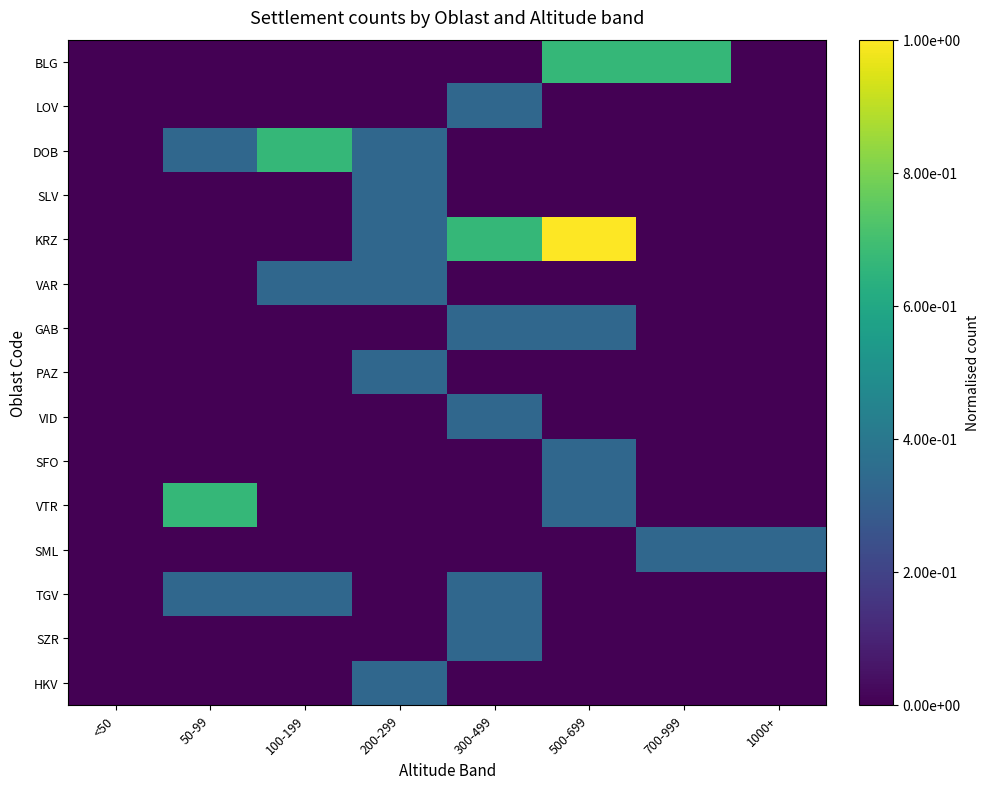

Rank the series at 50-99 from highest to lowest value.

VTR, DOB, TGV, BLG, LOV, SLV, KRZ, VAR, GAB, PAZ, VID, SFO, SML, SZR, HKV